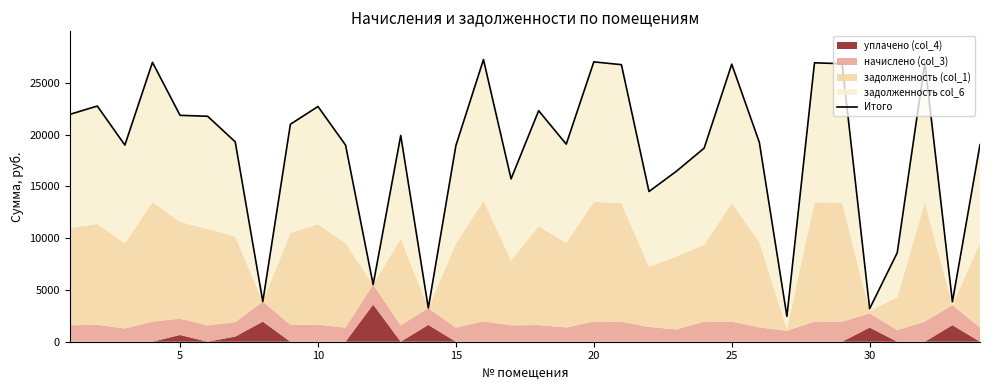

How many lines are shown in the chart?

1